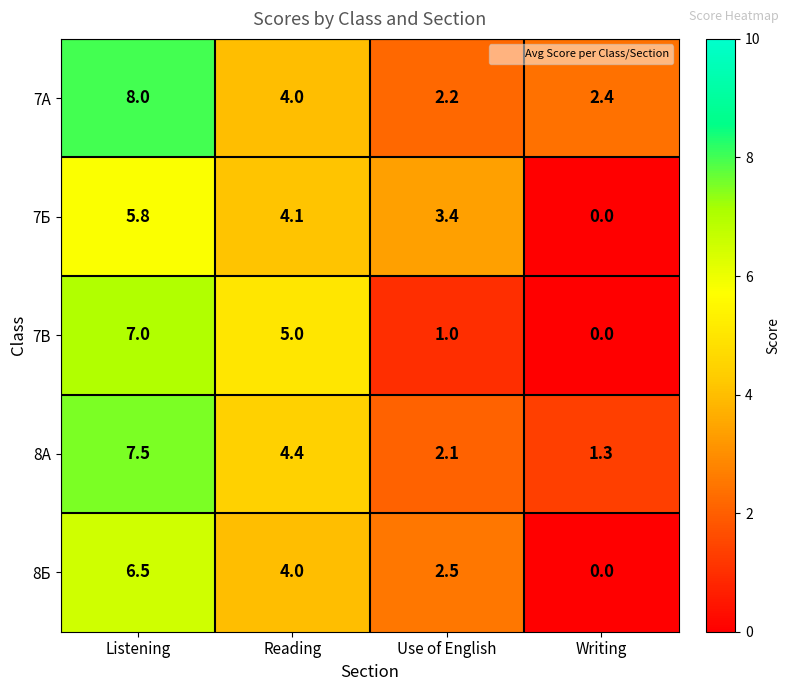

How many series are shown in this chart?

5